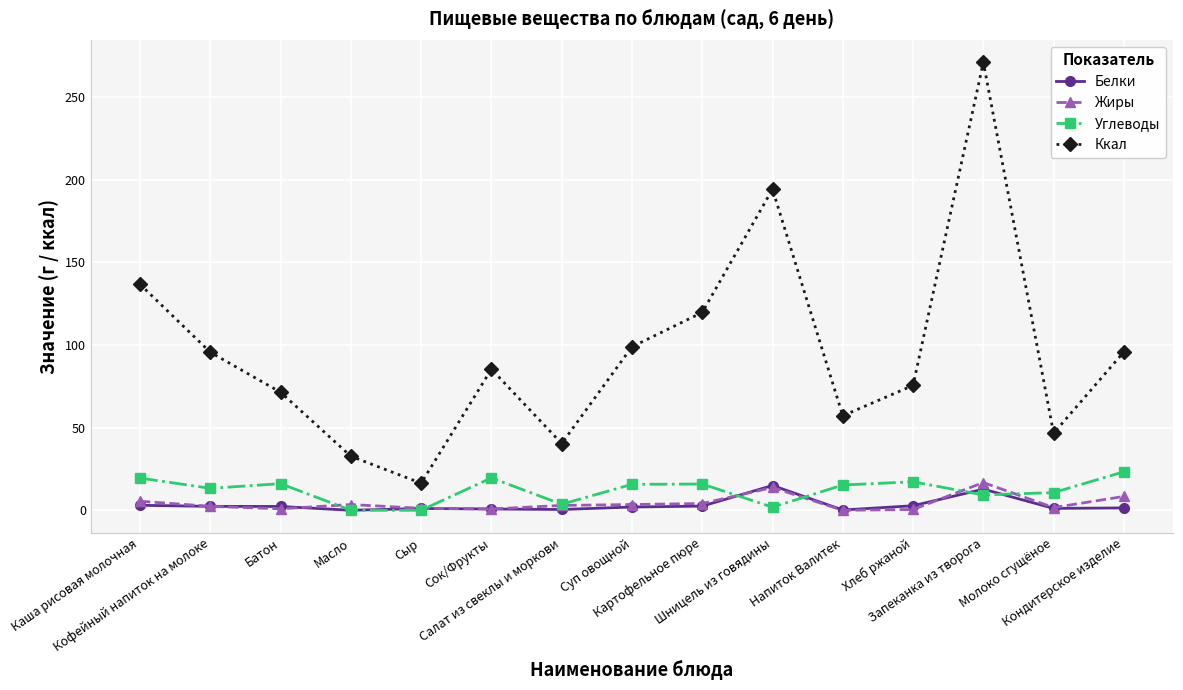

True or false: Жиры and Ккал intersect in this chart.

False